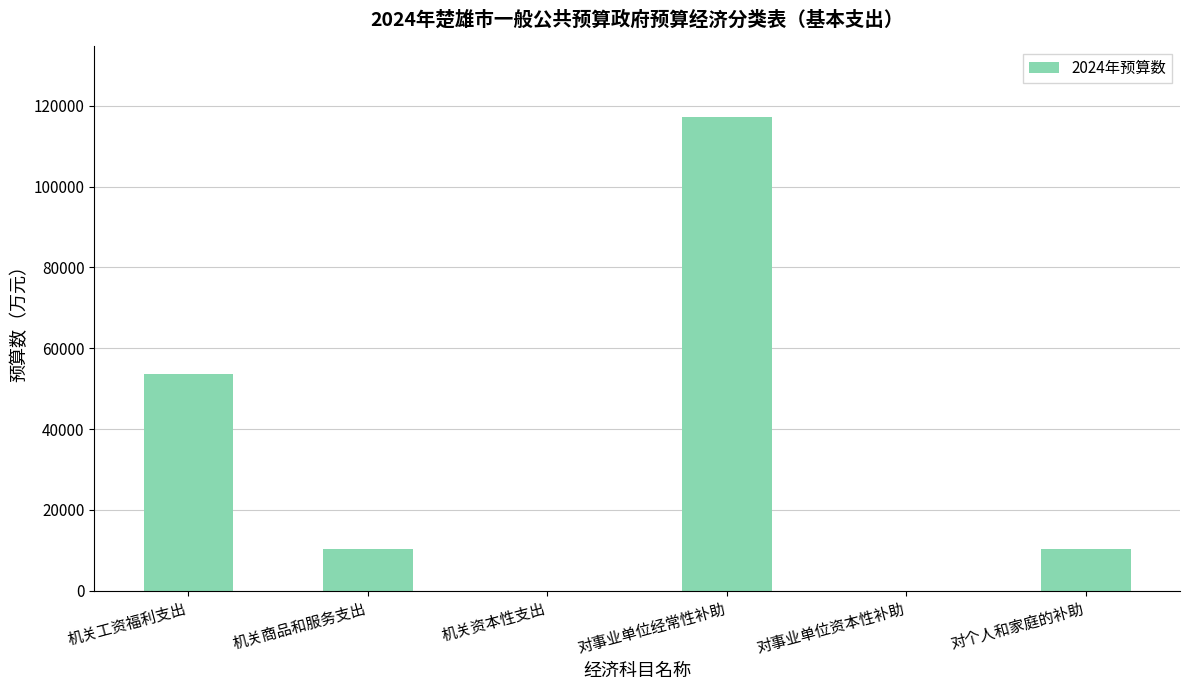

What value does the data have at 机关商品和服务支出?

10449